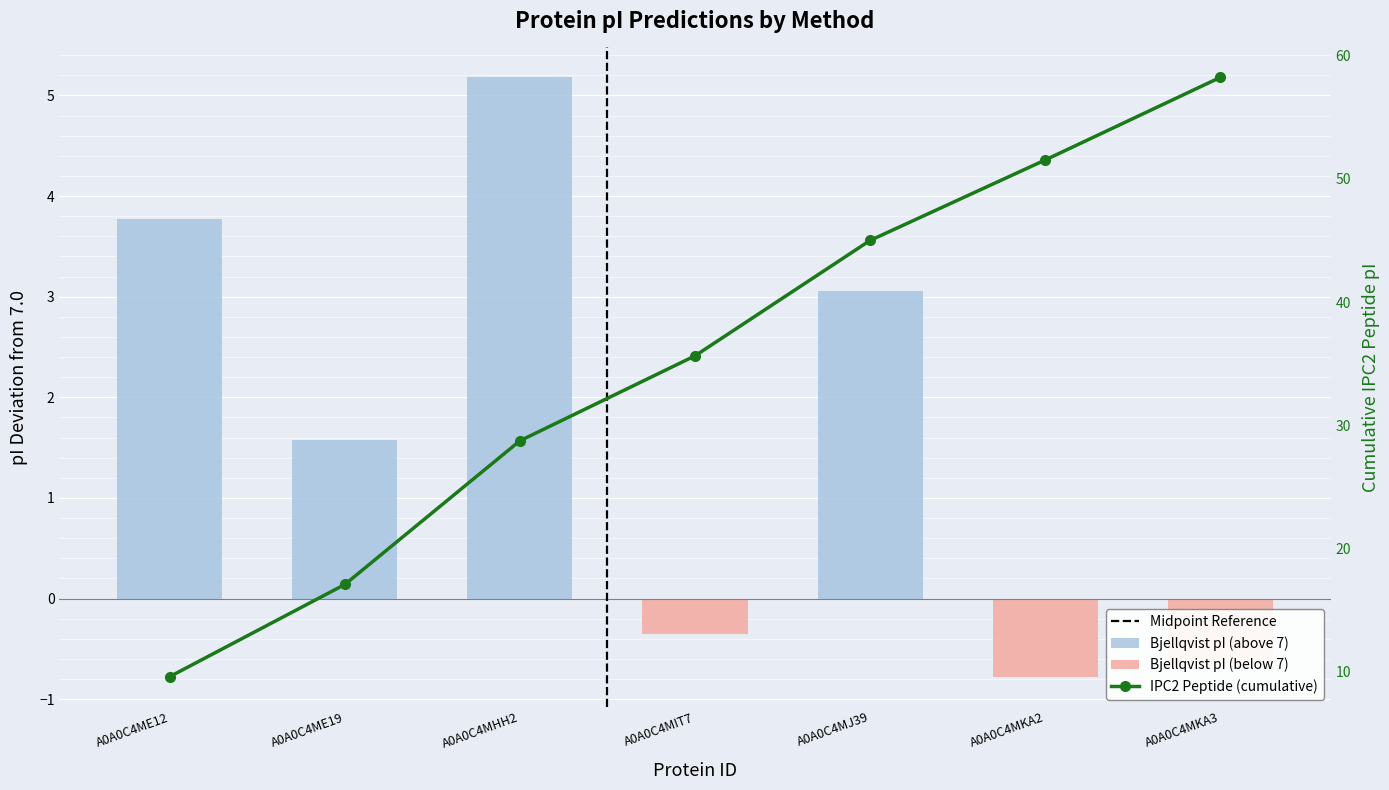

How many values in the Bjellqvist (centered at 7) series exceed 1?

4